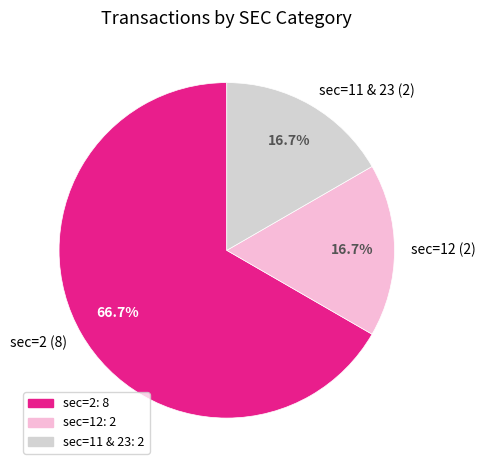

What is the ratio of the value at sec=2 (8) to the value at sec=11 & 23 (2)?

4.0